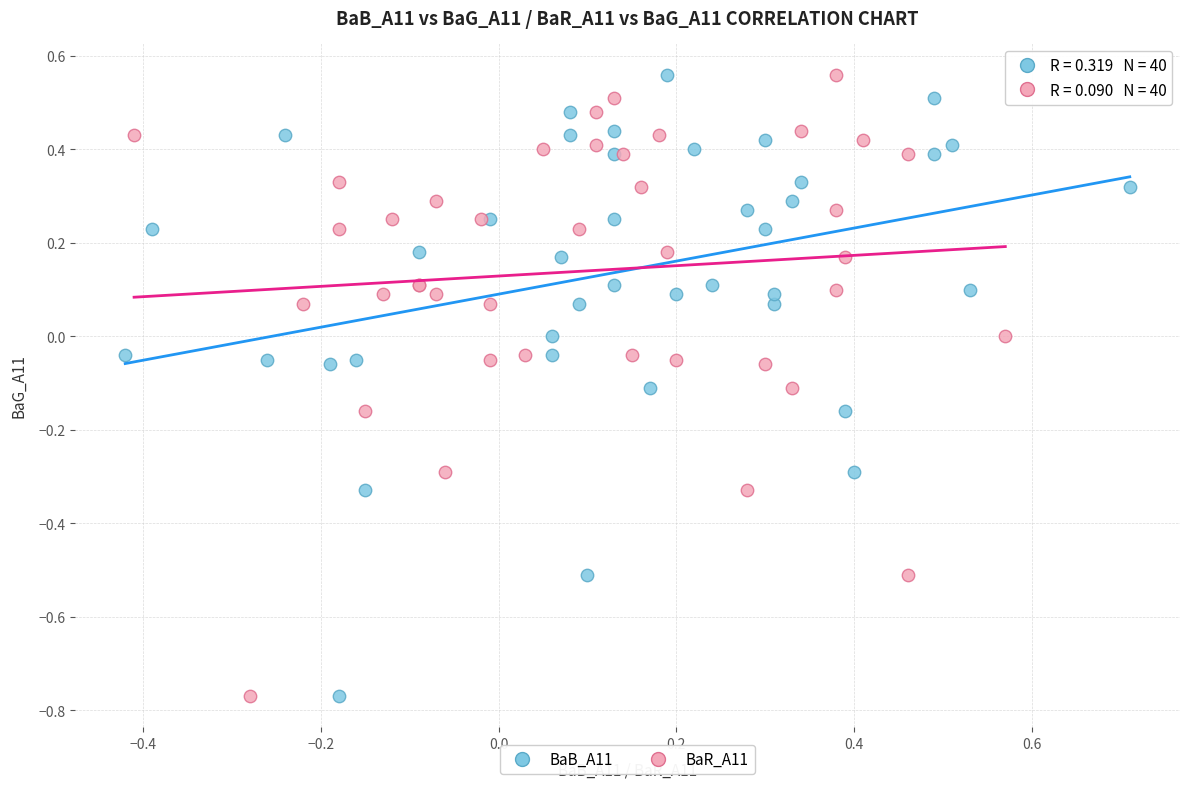

What are all the series names shown in the legend?

BaB_A11, BaR_A11